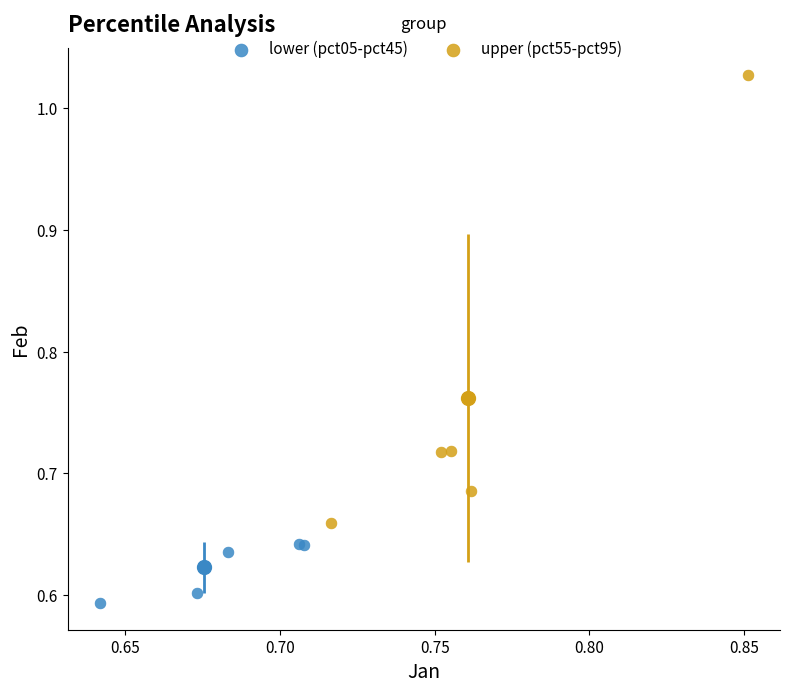

Which series has the largest Y range (max minus min)?

upper (pct55-pct95)